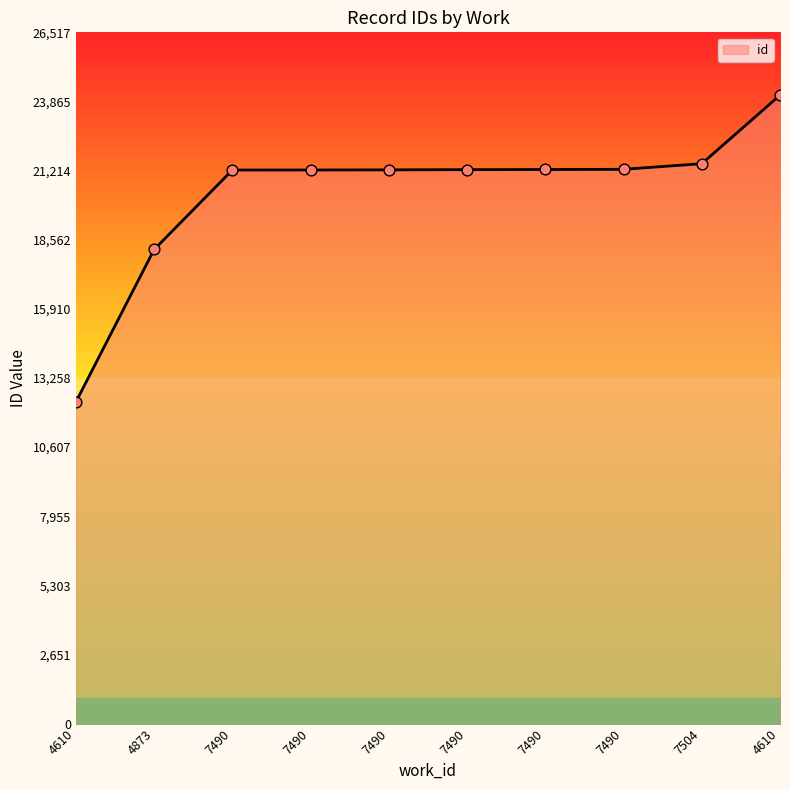

What is the change in value from 4610 to 7490?

+8911